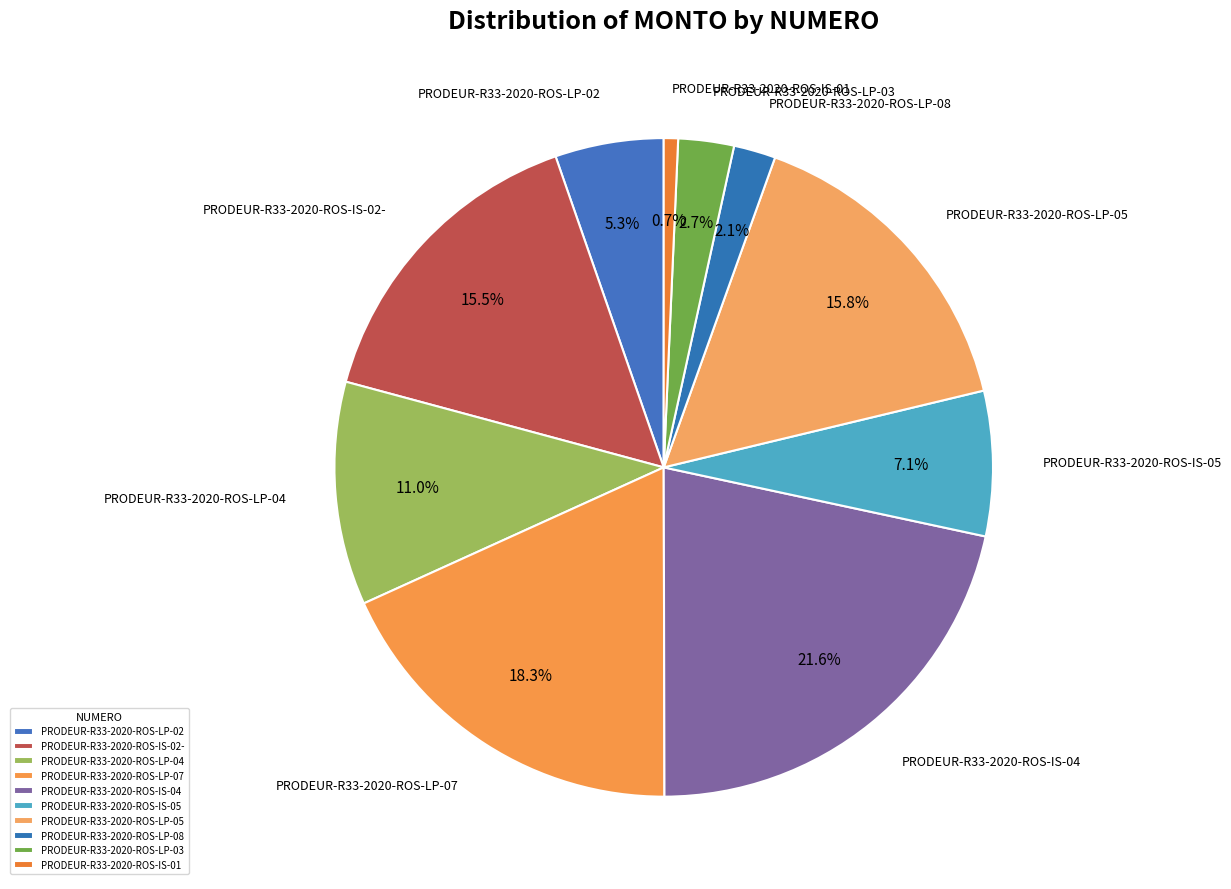

True or false: PRODEUR-R33-2020-ROS-IS-01 accounts for 1% of the total.

True